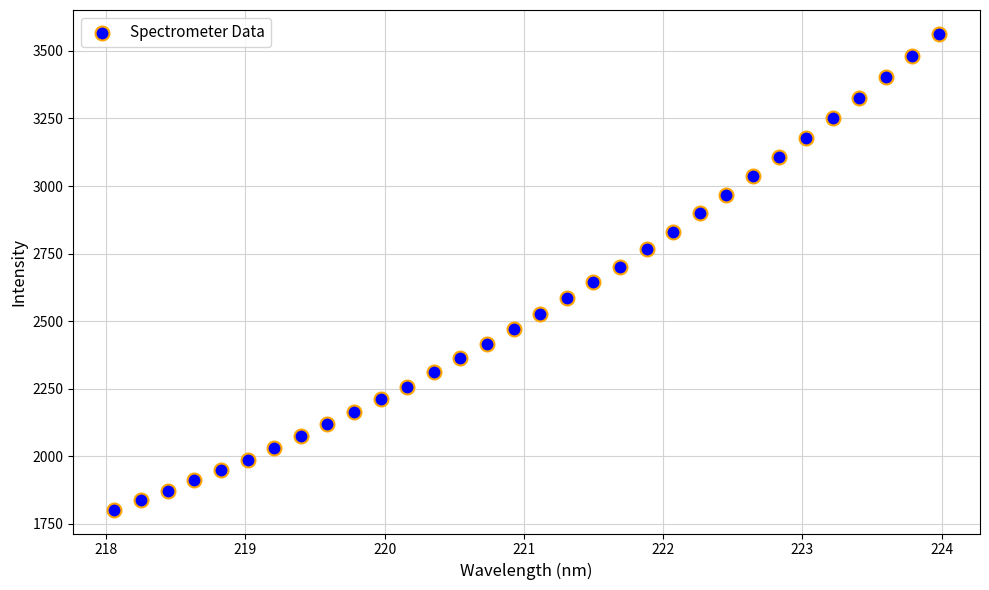

What is the range of X values (max minus min)?

5.9